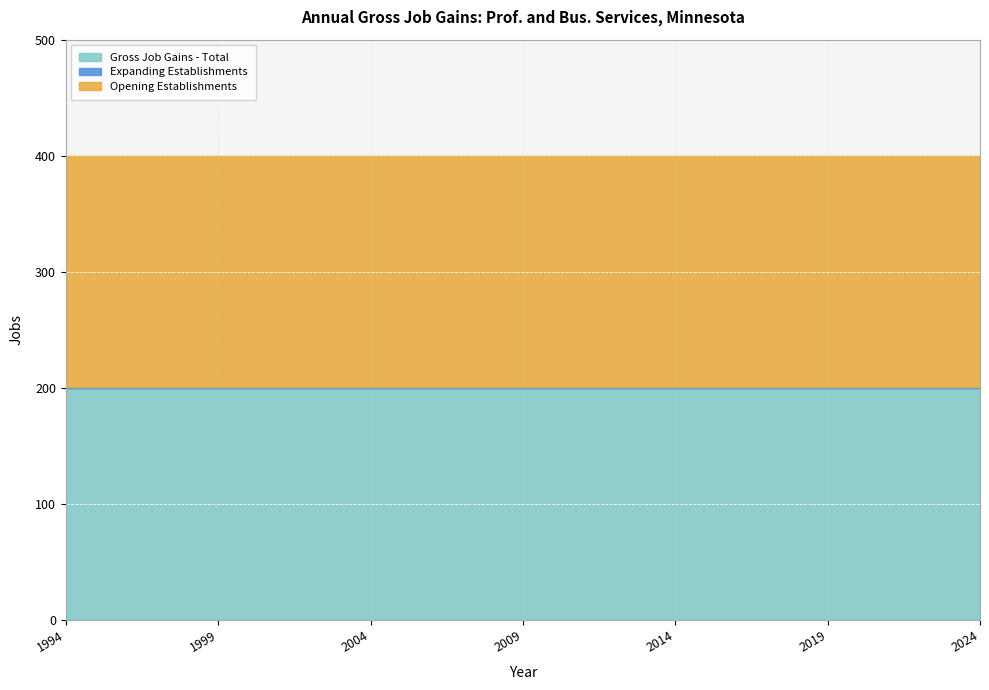

Where is Expanding Establishments nearest to the value 0?

1994